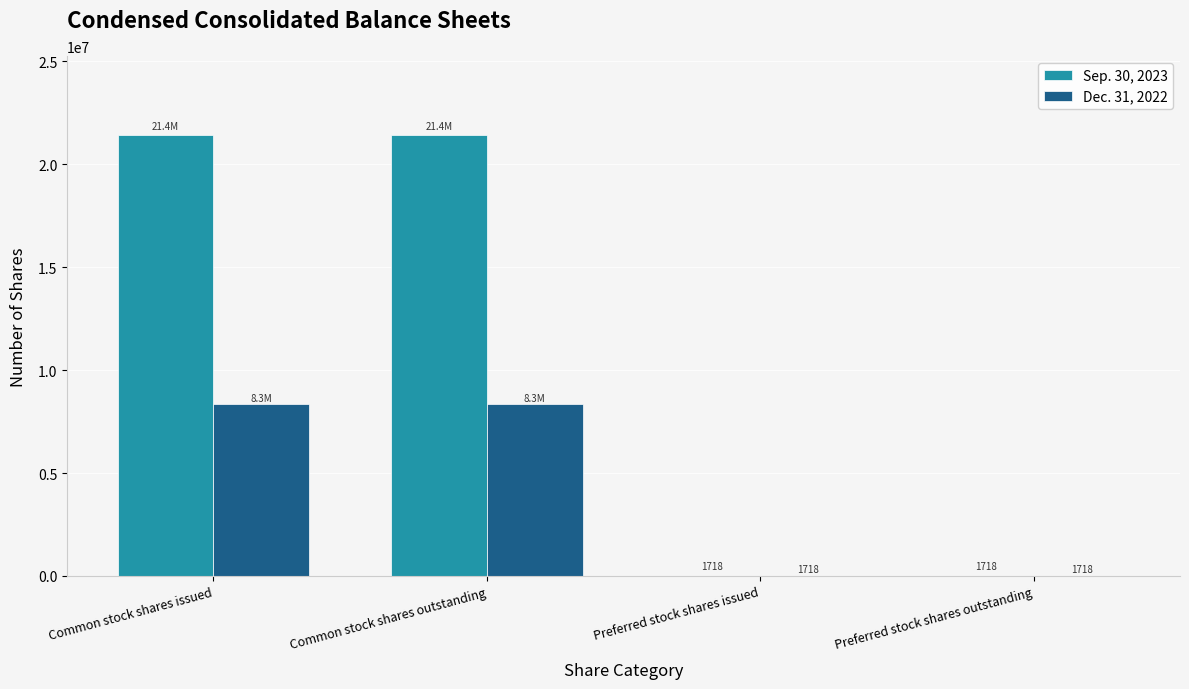

Which series changed the most between Common stock shares issued and Preferred stock shares outstanding?

Sep. 30, 2023